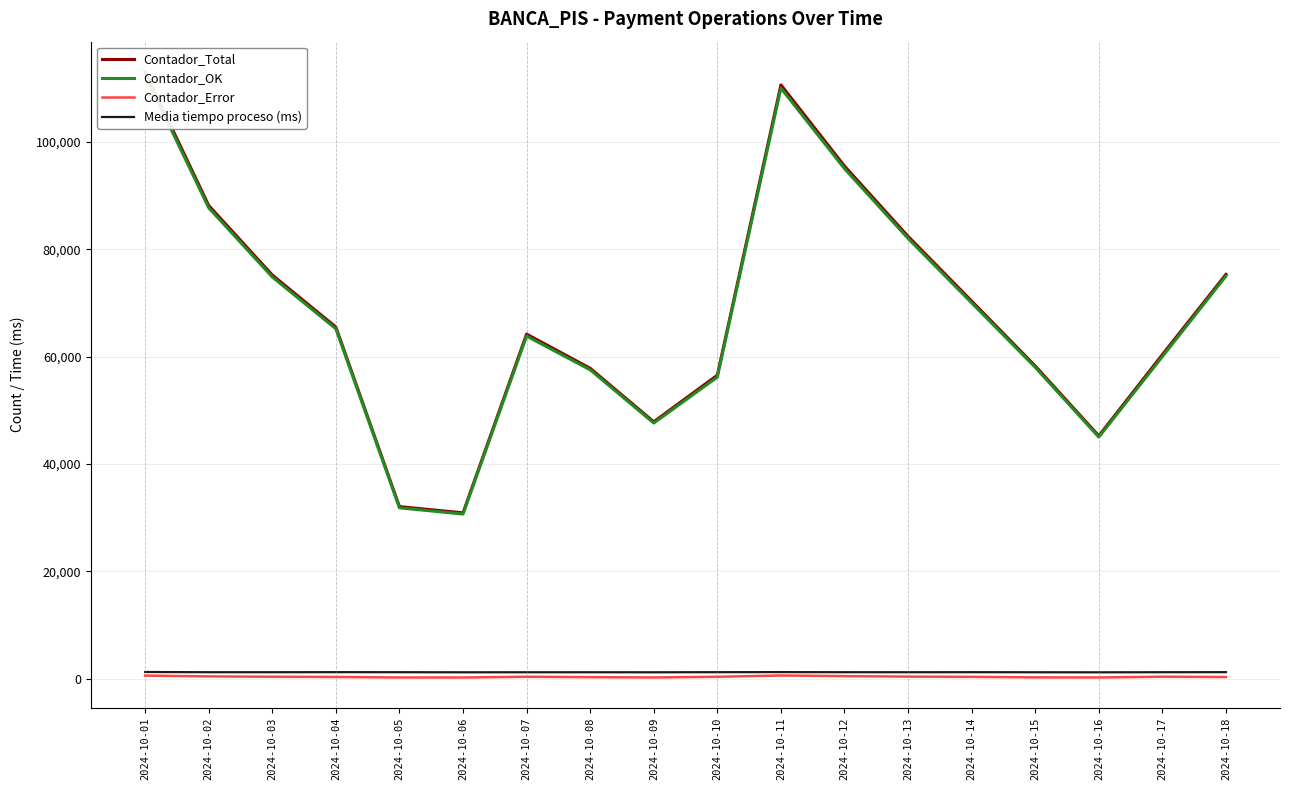

Reading left to right, list all the values displayed in this chart.

Contador_Total: 113011.0	88137.0	75188.0	65497.0	32053.0	30891.0	64179.0	57817.0	47850.0	56534.0	110600.0	95480.0	82390.0	70340.0	58250.0	45230.0	60370.0	75310.0
Contador_OK: 112430.0	87708.0	74823.0	65175.0	31826.0	30666.0	63816.0	57532.0	47617.0	56177.0	110000.0	95000.0	82000.0	70000.0	58000.0	45000.0	60000.0	75000.0
Contador_Error: 581.0	429.0	365.0	322.0	227.0	225.0	363.0	285.0	233.0	357.0	600.0	480.0	390.0	340.0	250.0	230.0	370.0	310.0
Media tiempo proceso (ms): 1248.3	1209.3	1207.7	1220.8	1209.8	1194.2	1201.0	1203.5	1195.2	1215.3	1230.0	1210.0	1205.0	1215.0	1200.0	1190.0	1208.0	1220.0